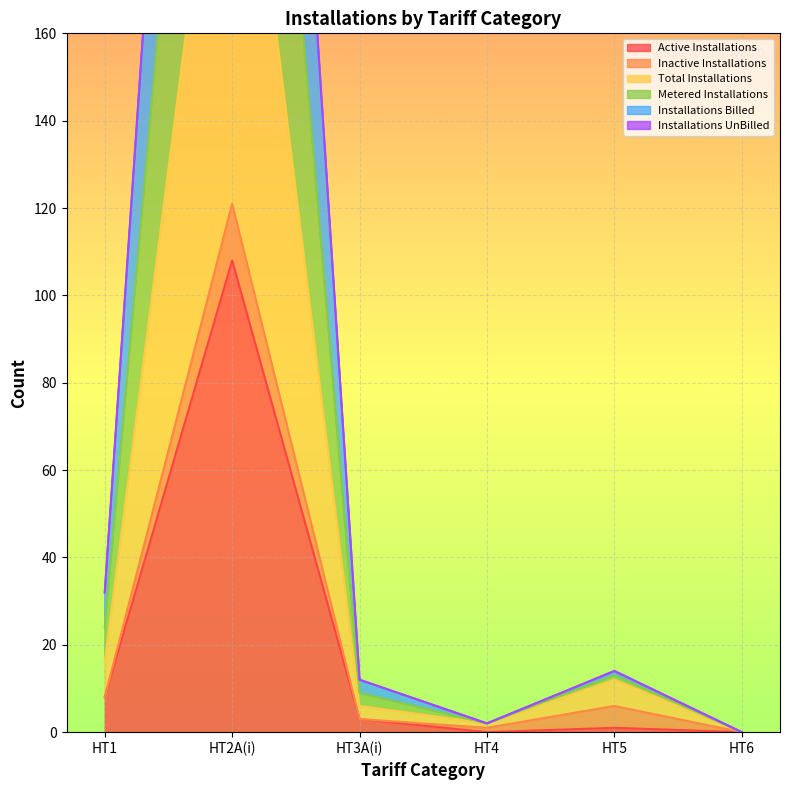

Which has a higher value, HT2A(i) or HT4?

HT2A(i)